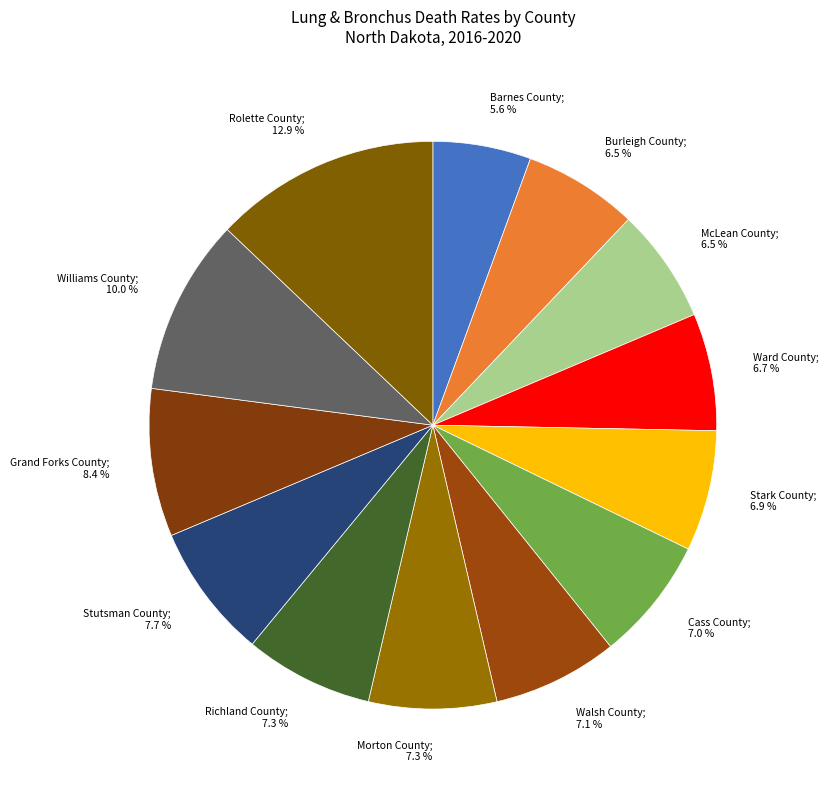

Does Burleigh County represent more than half of the total?

No